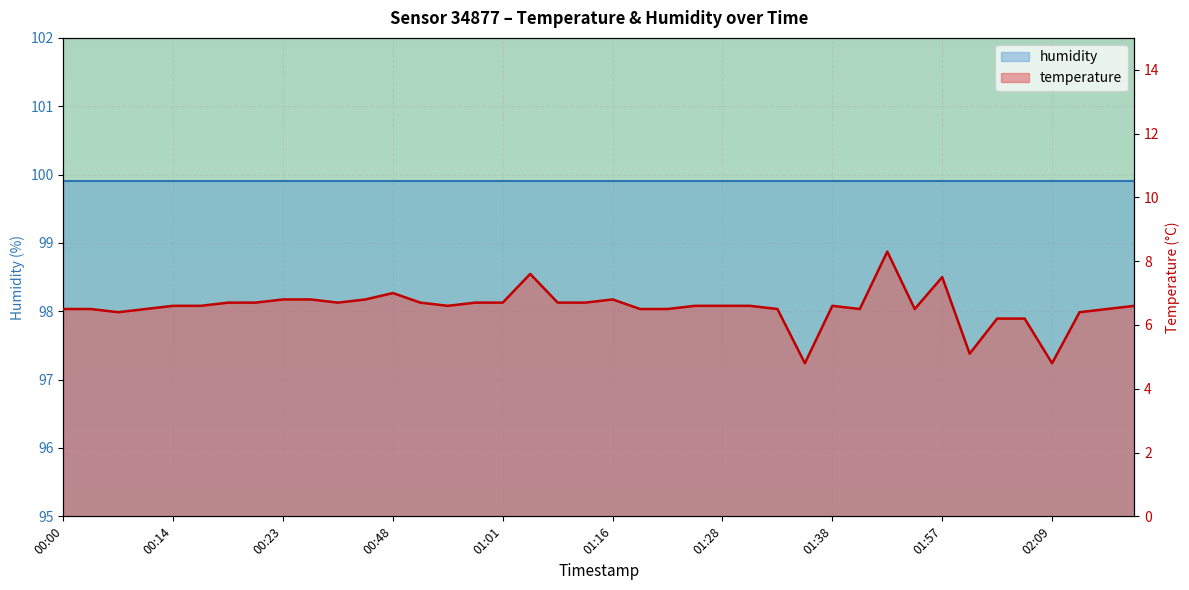

What position from the left is 01:24?

23